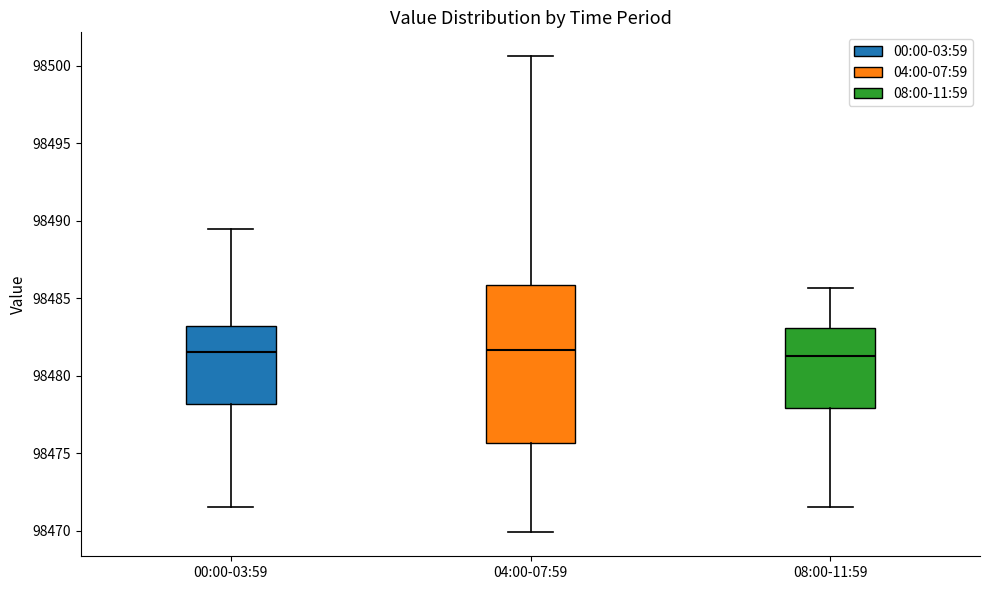

Comparing the boxes themselves (not the whiskers), which one is the tallest?

04:00-07:59